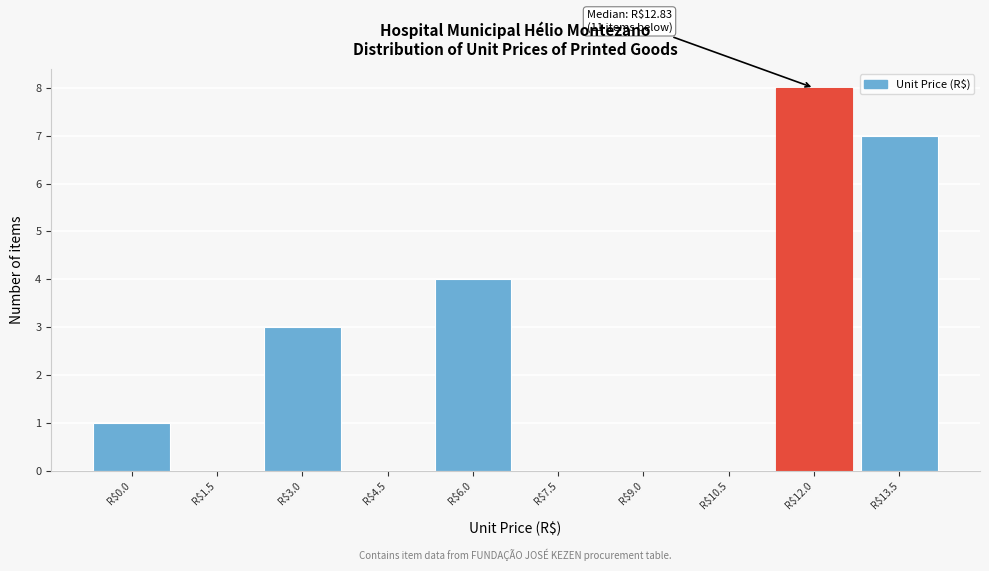

What is the greatest value displayed?

8